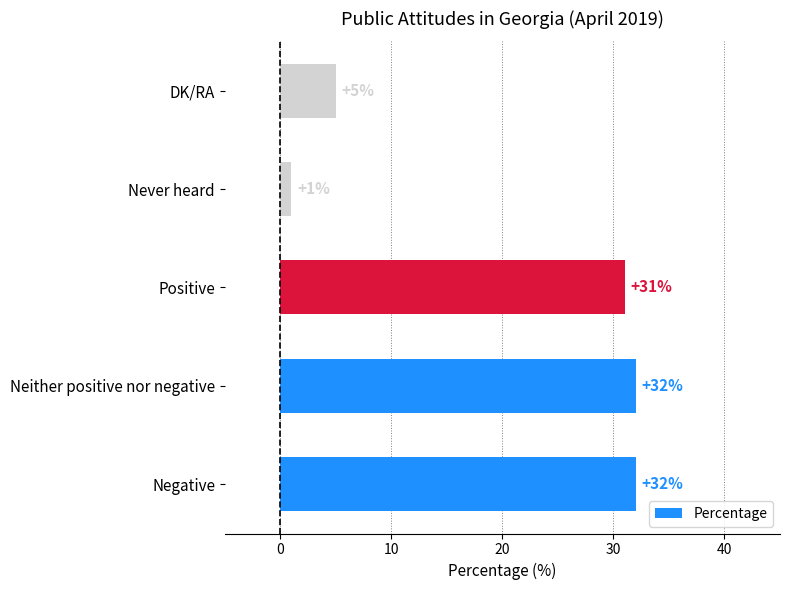

The value at DK/RA is 5. True or false?

True